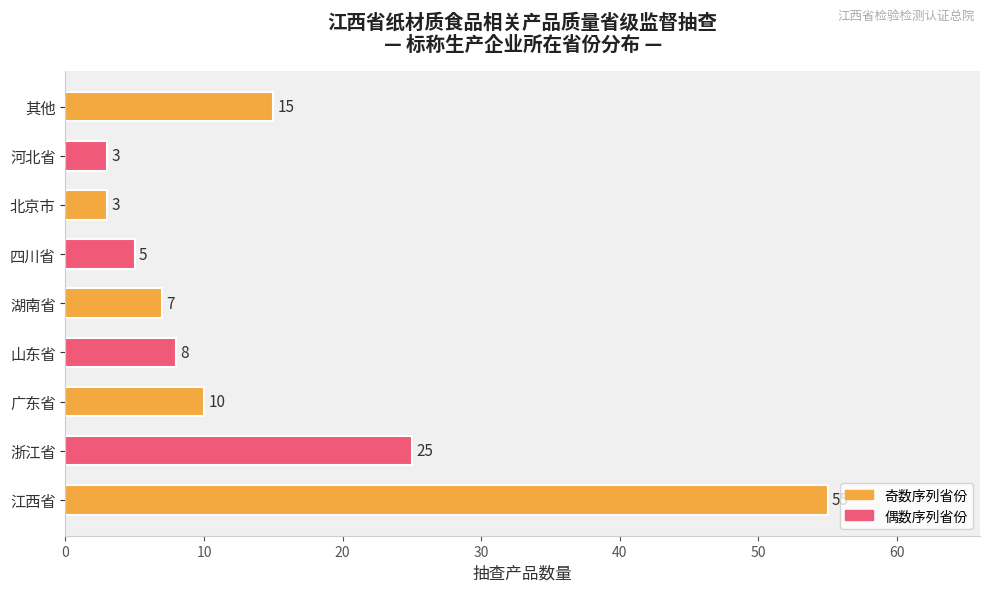

Reading bottom to top, extract all data points from this chart.

江西省=55	浙江省=25	广东省=10	山东省=8	湖南省=7	四川省=5	北京市=3	河北省=3	其他=15